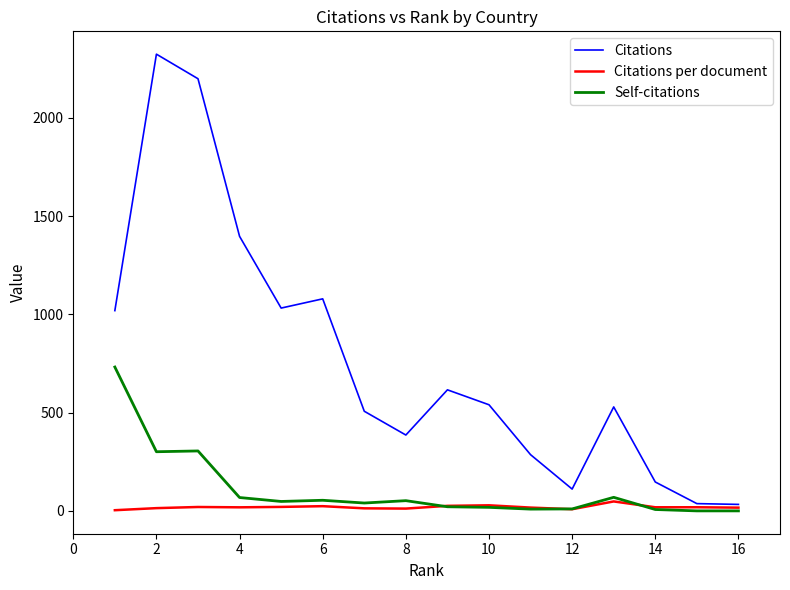

Rank the series by their maximum value, from highest to lowest.

Citations, Self-citations, Citations per document